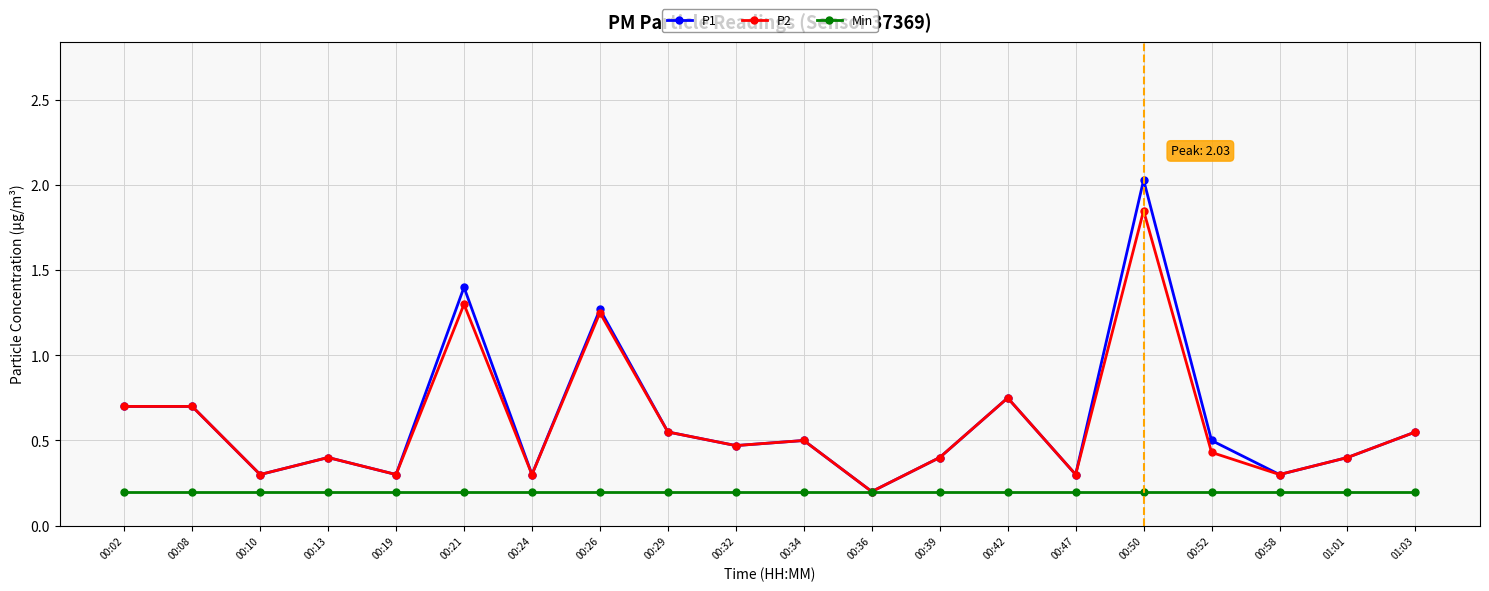

Count the number of data series in this chart.

3